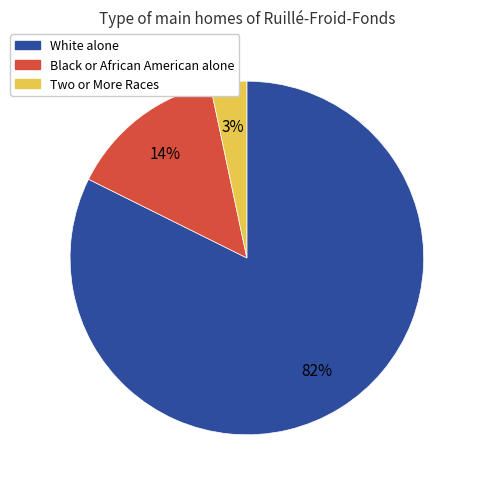

Which has a higher value, Black or African American alone or White alone?

White alone